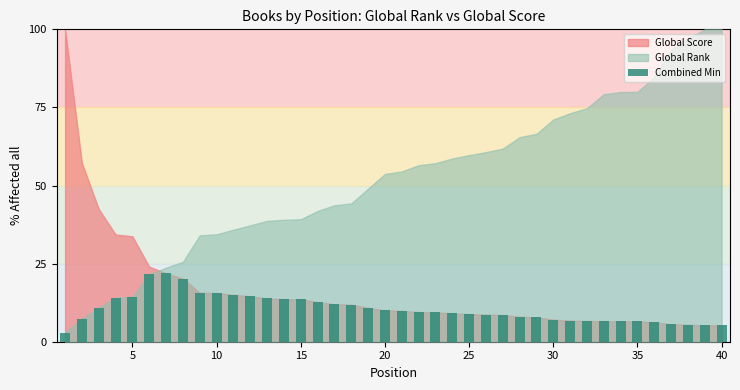

What is the minimum value shown in the chart?

2.9